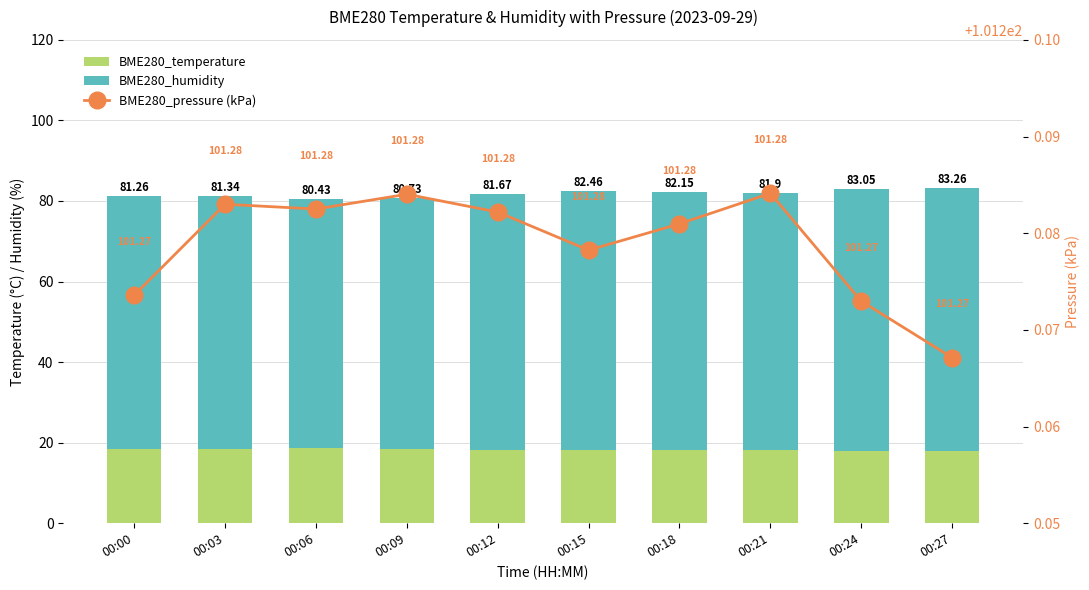

Is it true that BME280_pressure (kPa) equals 101.3 at 00:09?

True